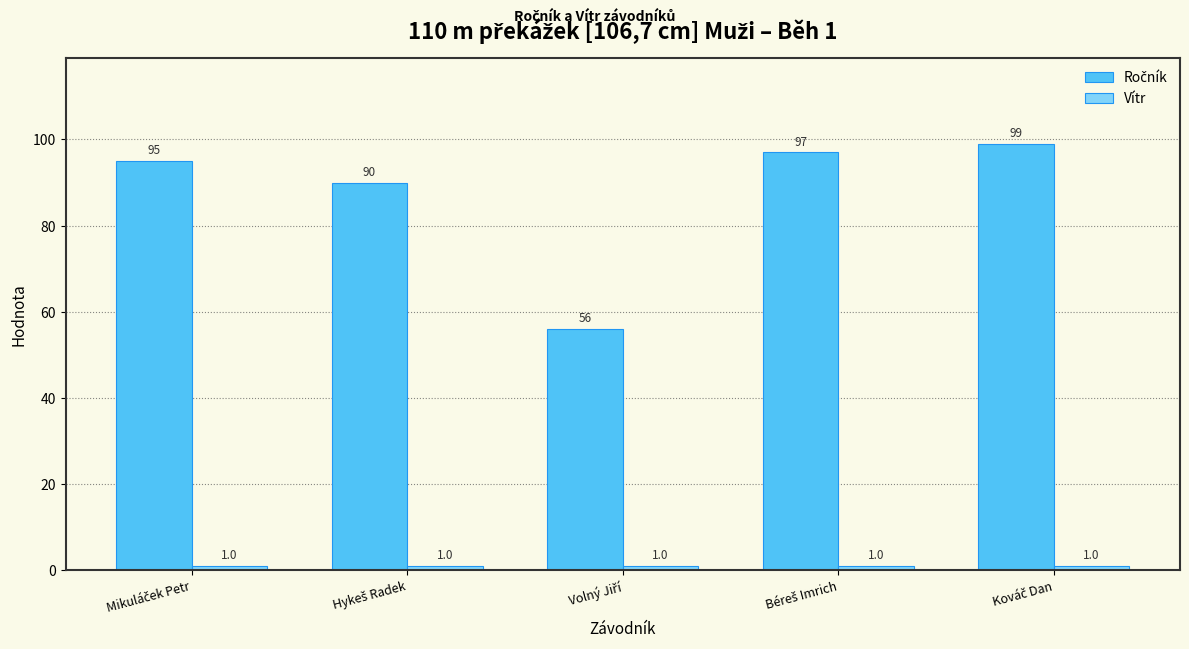

What is the greatest value displayed?

99